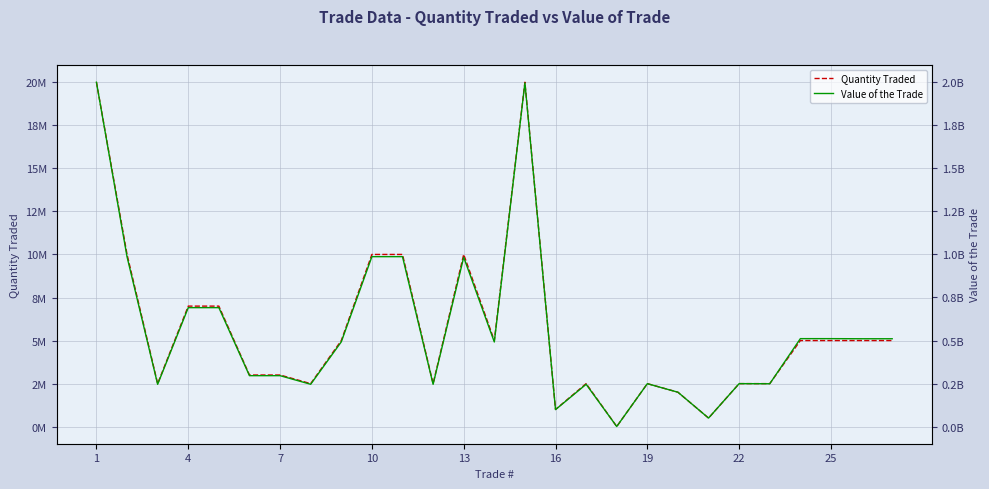

How many interior local valleys does the Value of the Trade series have?

8